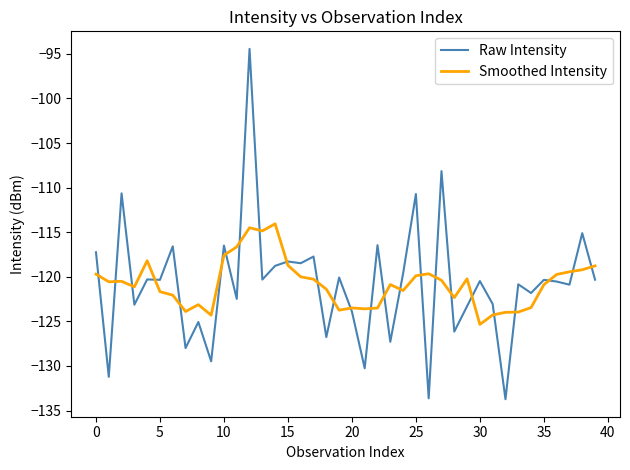

After their last crossing, which series has the higher values: Smoothed Intensity or Raw Intensity?

Smoothed Intensity